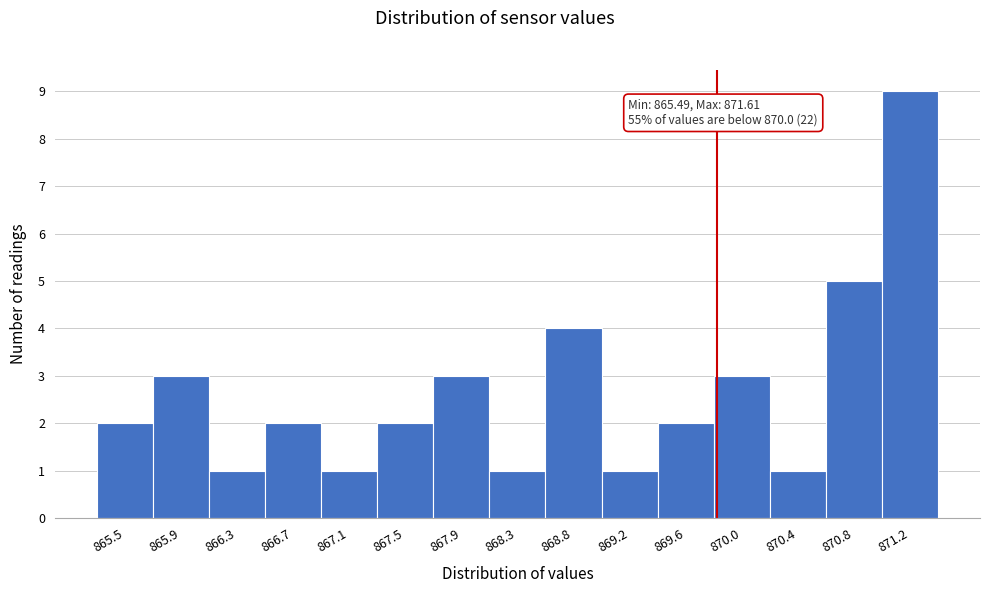

Reading left to right, transcribe all the data shown in this chart.

865.5=2	865.9=3	866.3=1	866.7=2	867.1=1	867.5=2	867.9=3	868.3=1	868.8=4	869.2=1	869.6=2	870.0=3	870.4=1	870.8=5	871.2=9